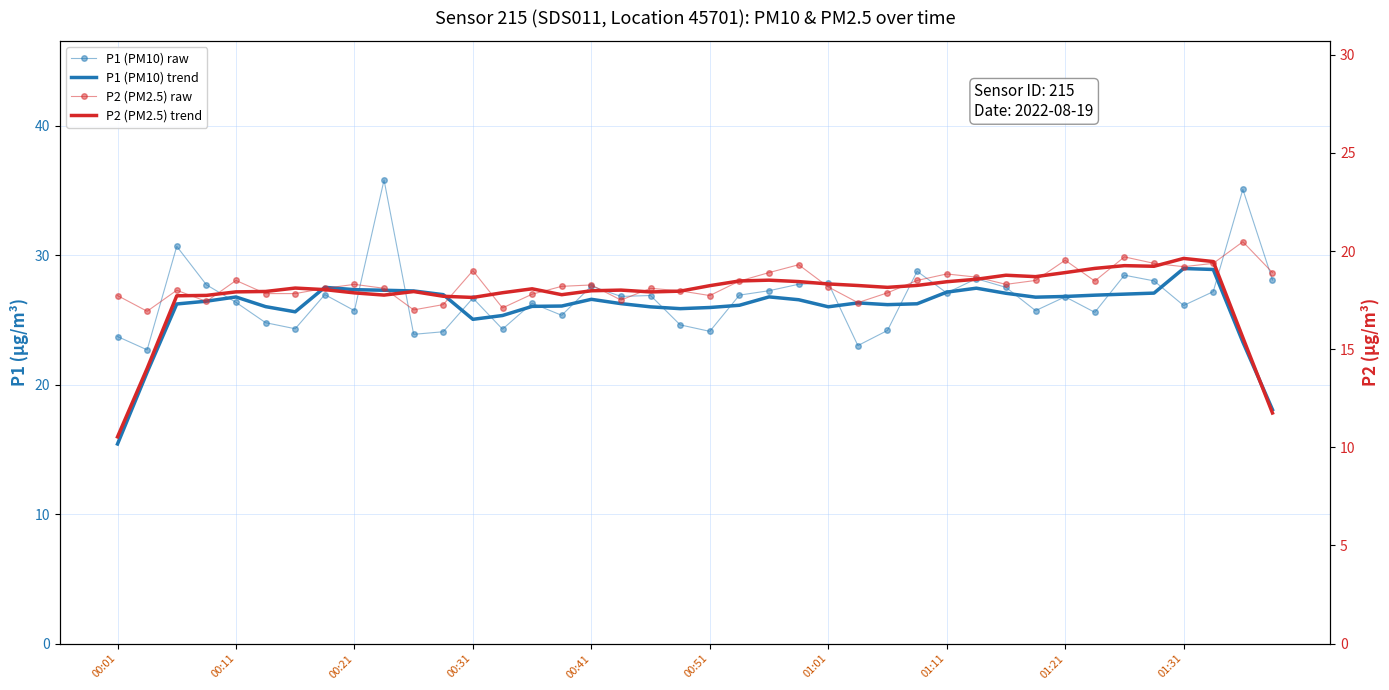

Rank the series at 01:31 from highest to lowest value.

P1 (PM10) trend, P1 (PM10) raw, P2 (PM2.5) trend, P2 (PM2.5) raw